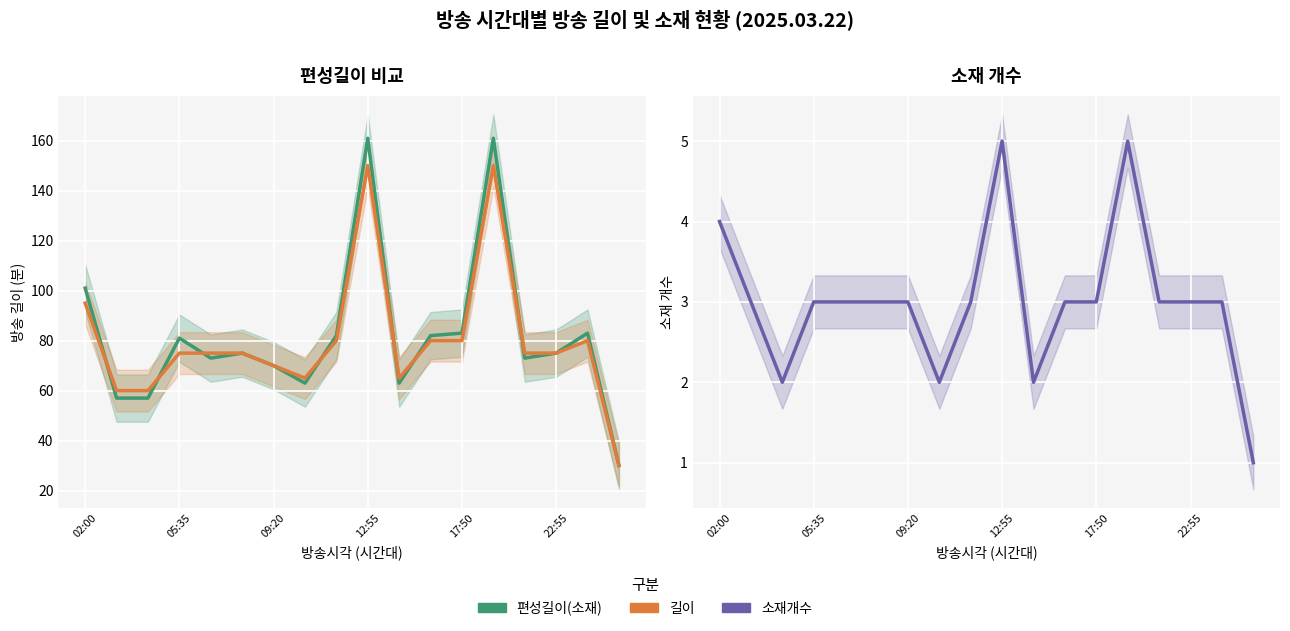

At which category is the sum across all series the highest?

12:55